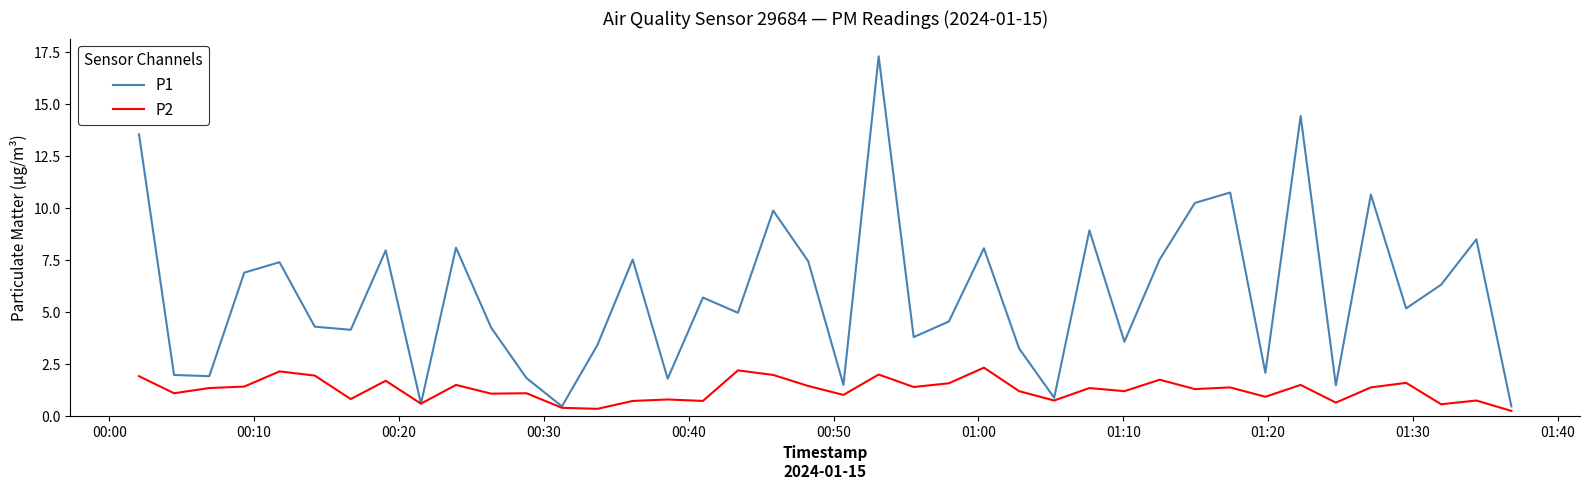

What is the maximum value shown in the chart?

17.3